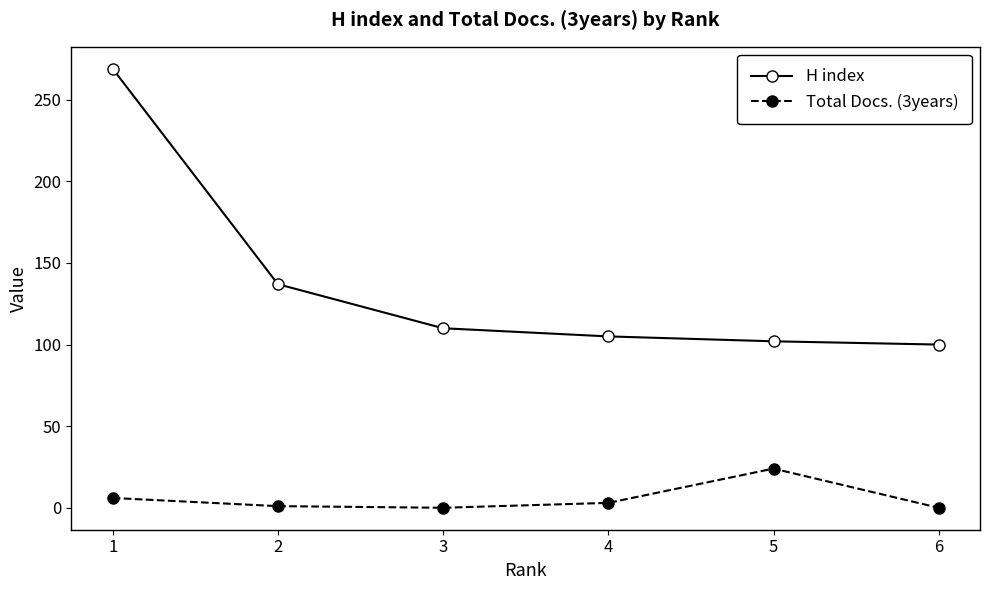

True or false: H index has more than 2 points higher than both neighbors.

False